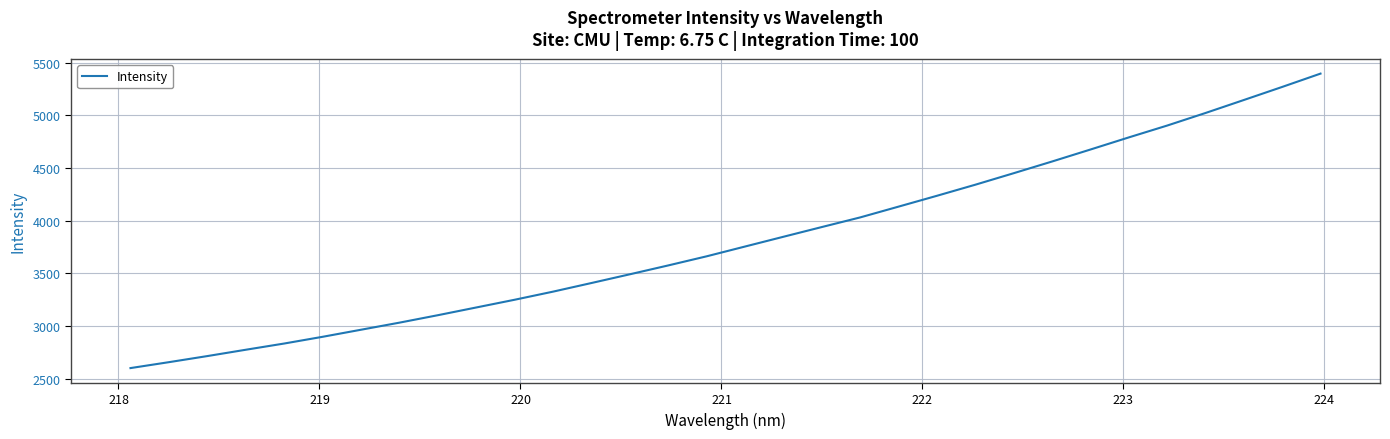

What is the maximum value shown in the chart?

5396.9